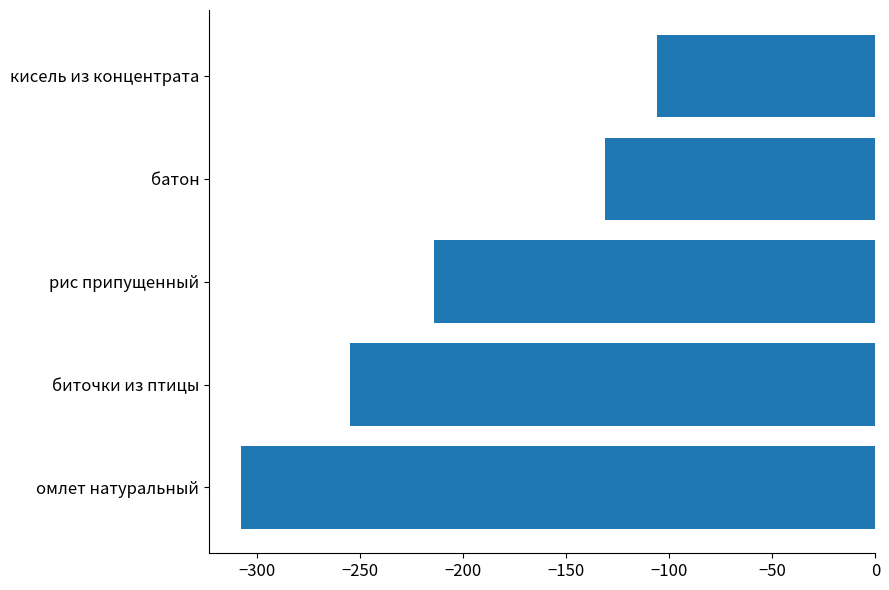

Count the values in the range -255 to -131.

3